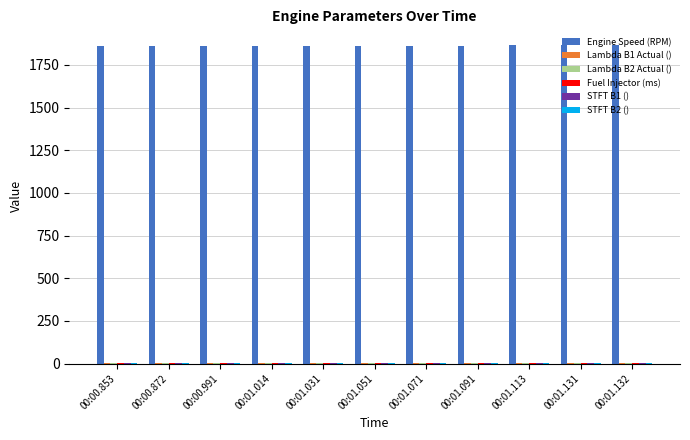

Count the number of data series in this chart.

6